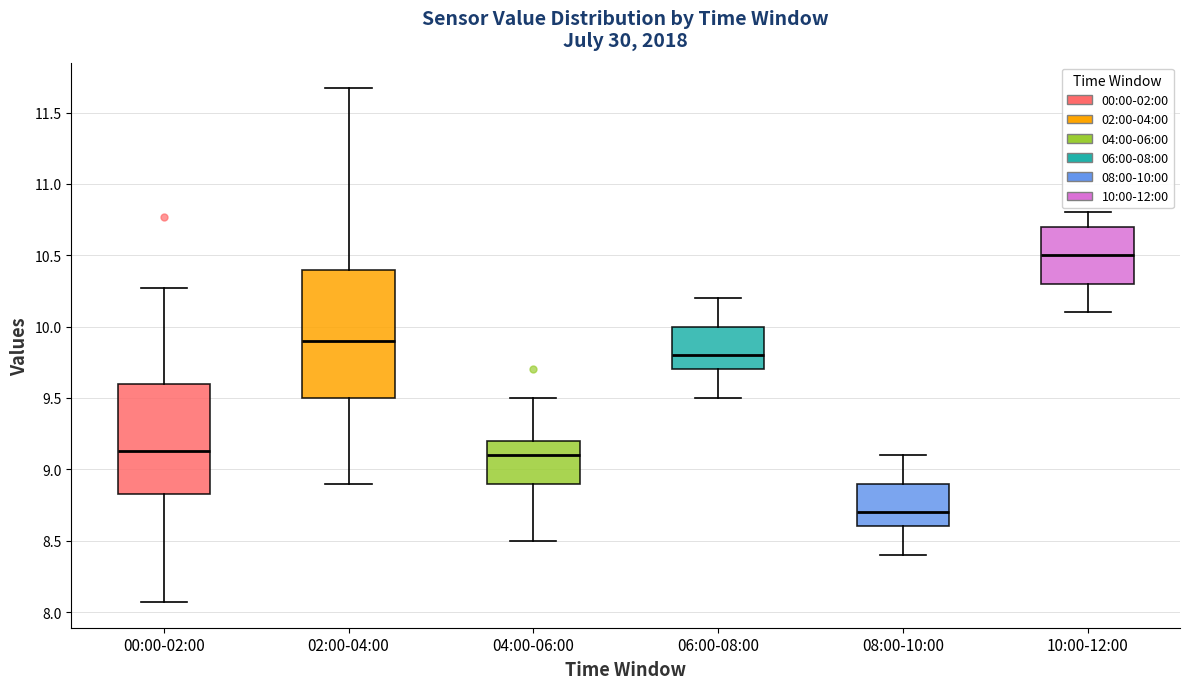

Which box has the lowest median line?

08:00-10:00